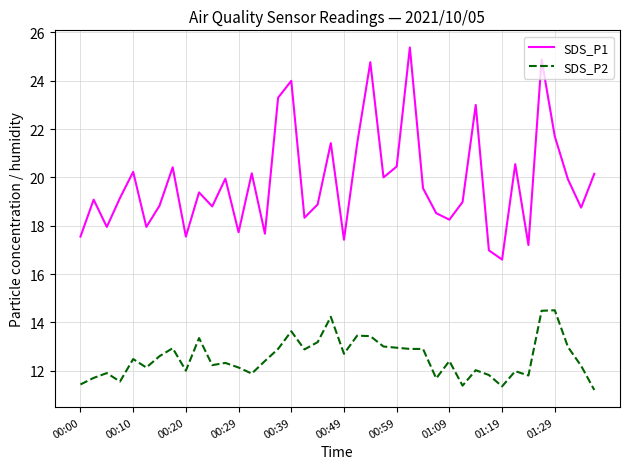

Rank the series by their average value, from highest to lowest.

SDS_P1, SDS_P2